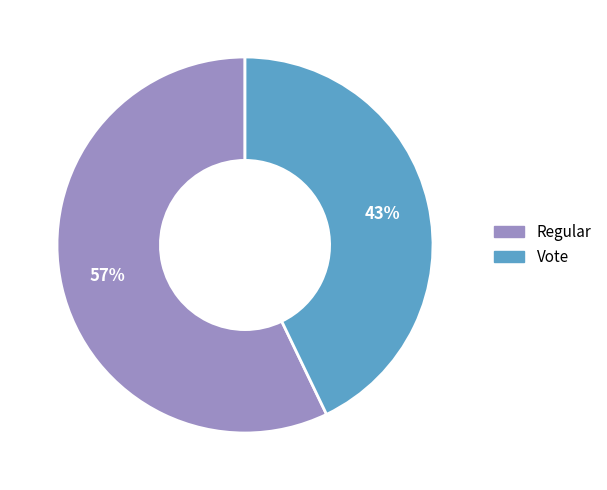

The Regular slice represents 52% of the pie. True or false?

False